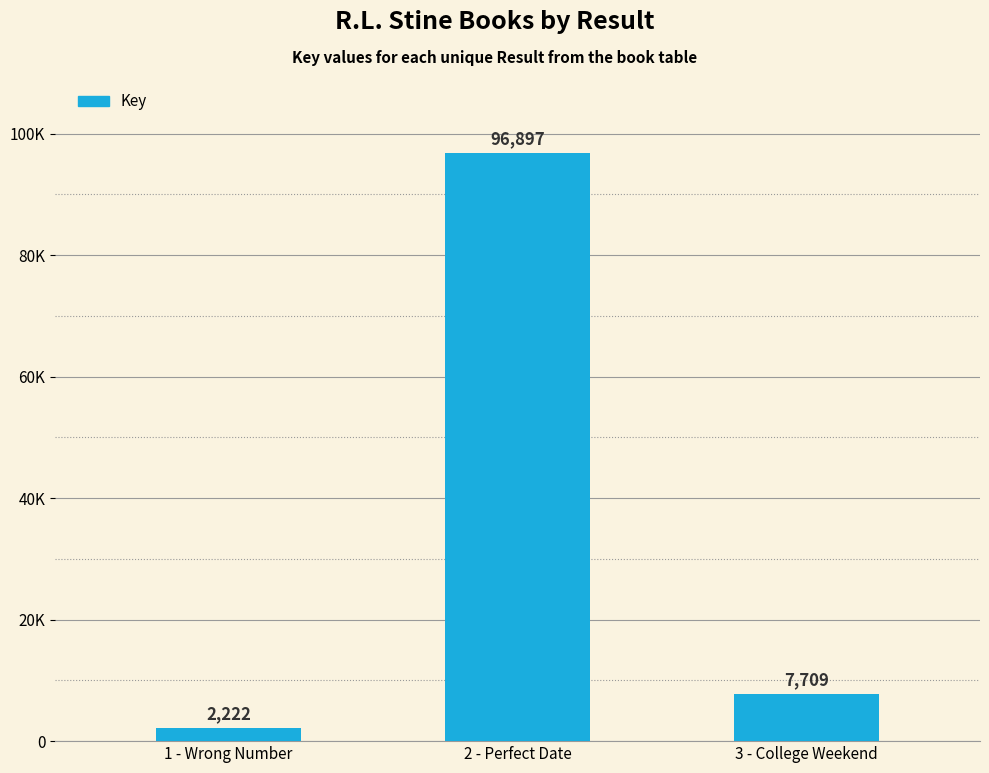

Does the chart contain any negative values?

No